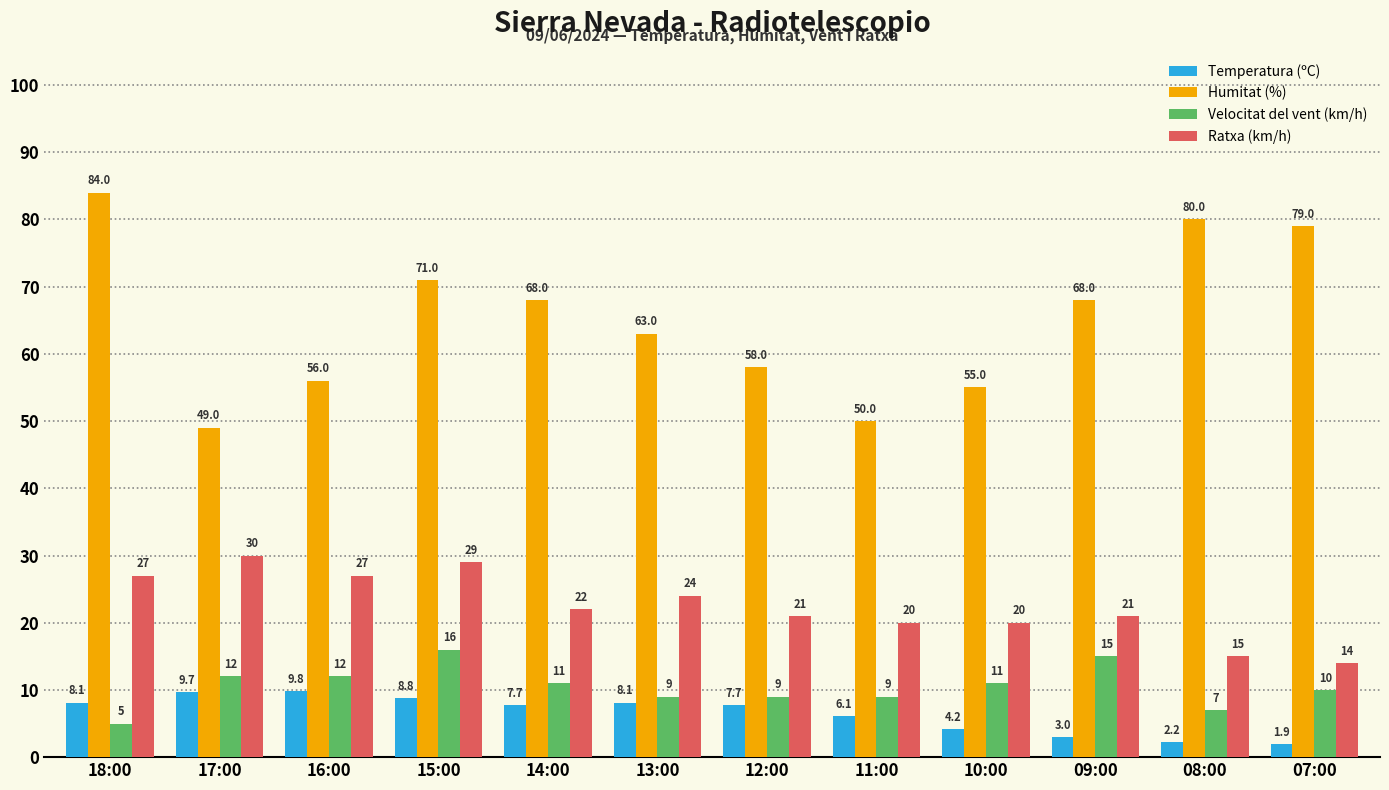

Which category has the highest value in the Temperatura (ºC) series?

16:00